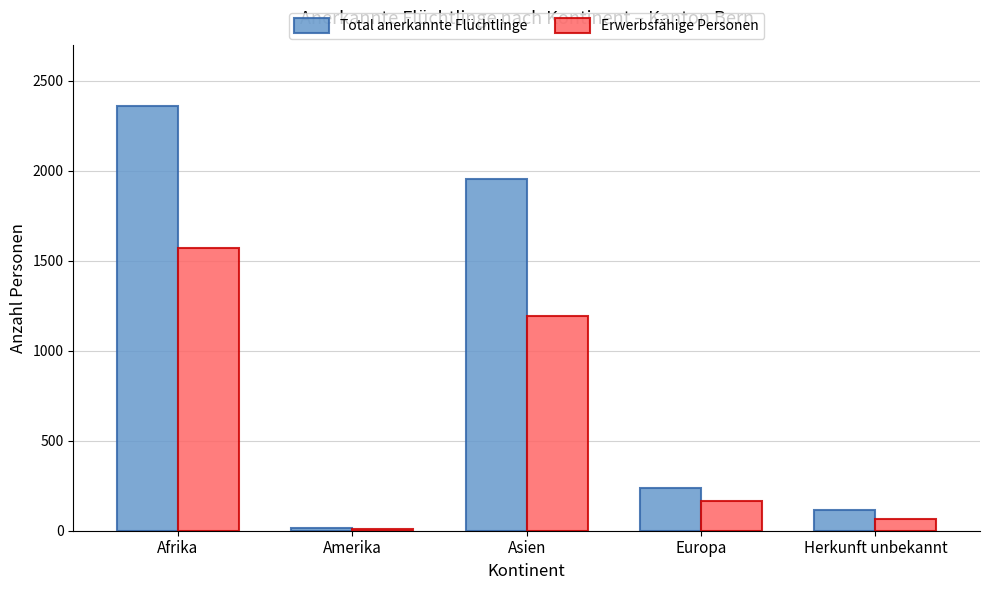

Does the chart contain stacked bars?

No